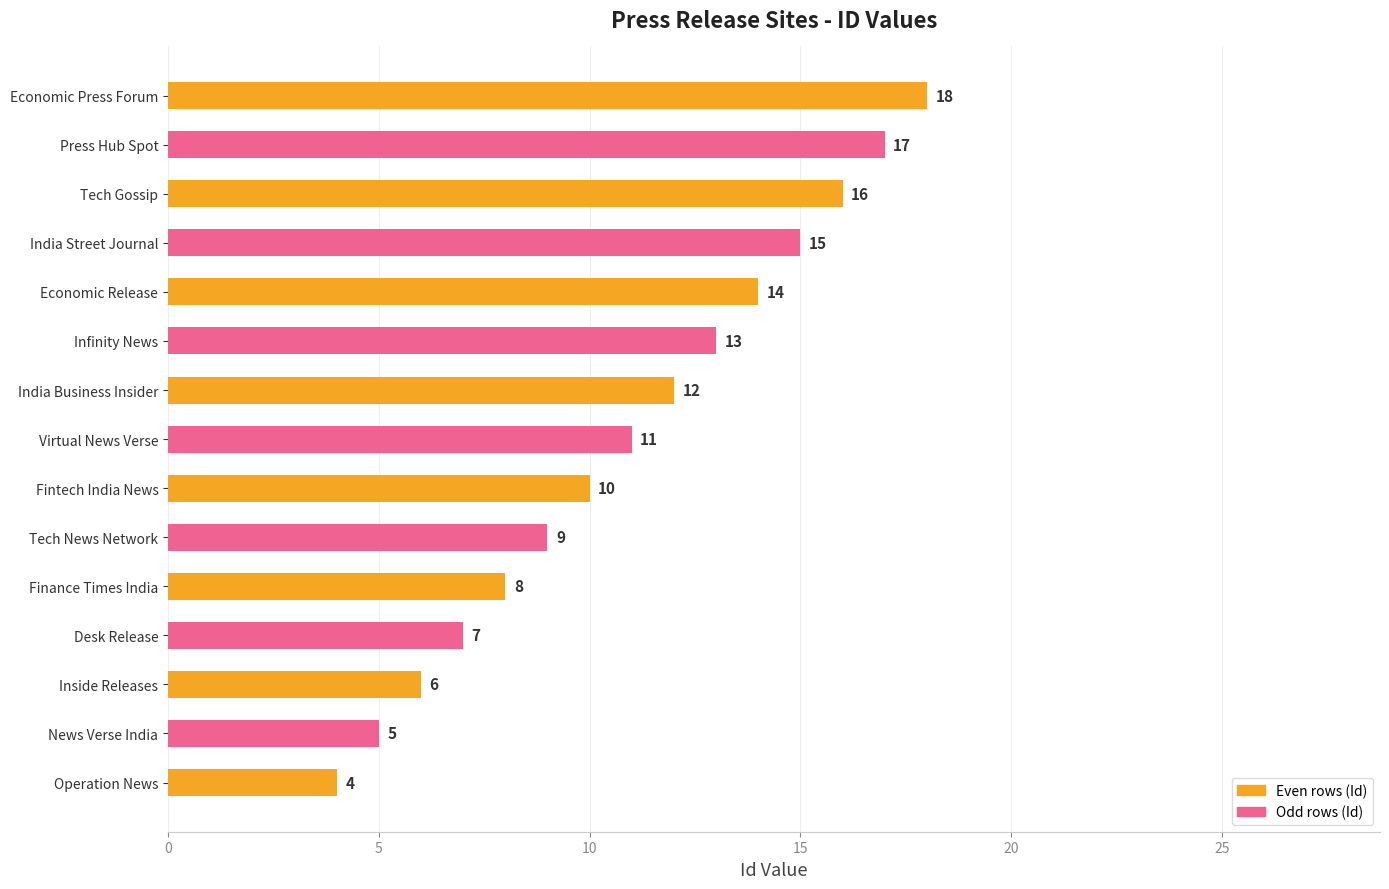

Reading top to bottom, what are all the values shown in this chart?

Economic Press Forum=18	Press Hub Spot=17	Tech Gossip=16	India Street Journal=15	Economic Release=14	Infinity News=13	India Business Insider=12	Virtual News Verse=11	Fintech India News=10	Tech News Network=9	Finance Times India=8	Desk Release=7	Inside Releases=6	News Verse India=5	Operation News=4